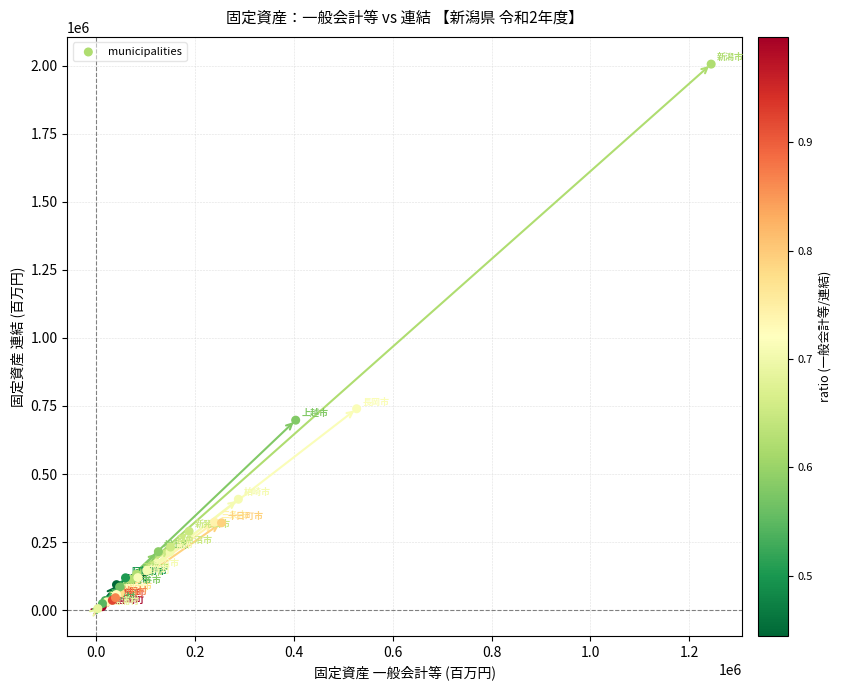

What Y value in the scatter plot is closest to 1006036?

739857